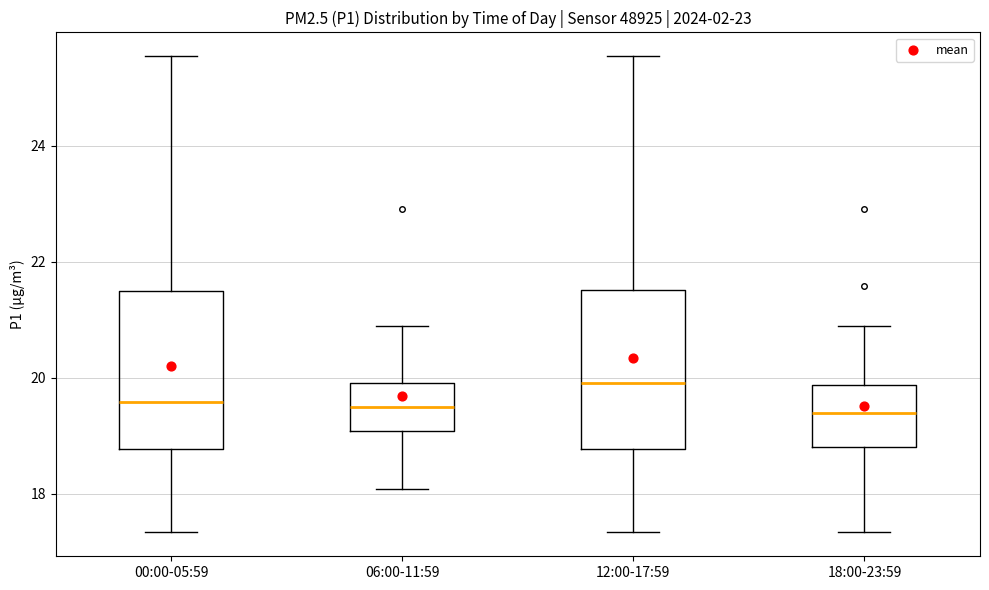

Reading left to right, transcribe this box plot: for each box, give where its median line is, the range the box spans, and where its two whiskers end, as read against the y-axis. The values are not printed on the chart, so give them approximately, as read against the axis.

00:00-05:59: median 19.6, box 18.8 to 21.6, whiskers 17.4 to 25.6
06:00-11:59: median 19.6, box 19.0 to 20.0, whiskers 18.0 to 21.0
12:00-17:59: median 20.0, box 18.8 to 21.6, whiskers 17.4 to 25.6
18:00-23:59: median 19.4, box 18.8 to 19.8, whiskers 17.4 to 21.0